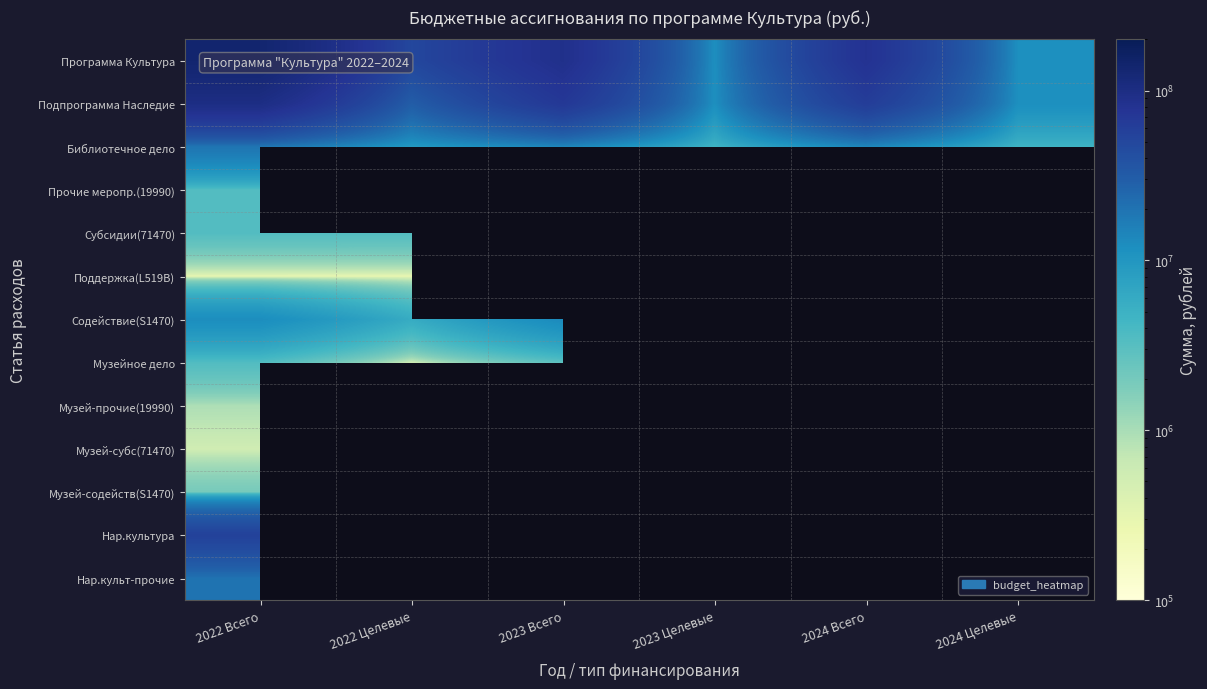

The value of Содействие(S1470) at 2023 Целевые is 6873248.6. True or false?

False